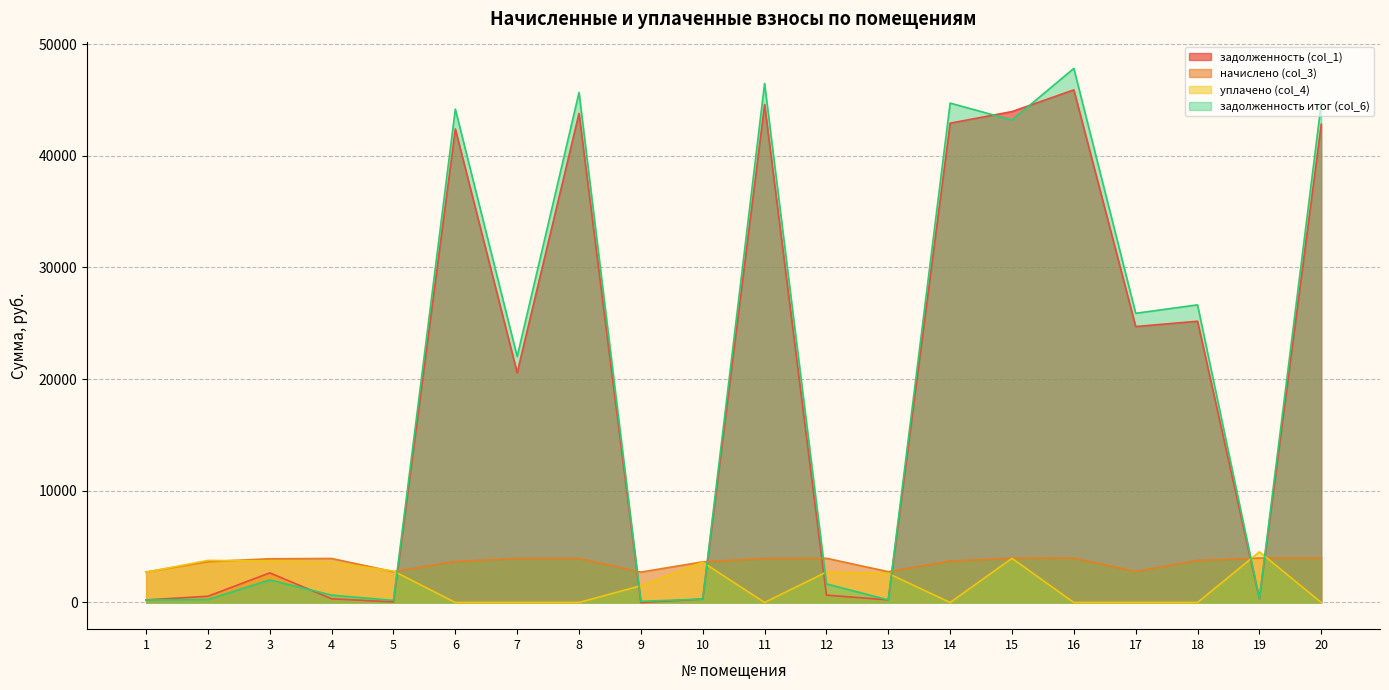

Where does the задолженность итог (col_6) series first go above 22023?

6